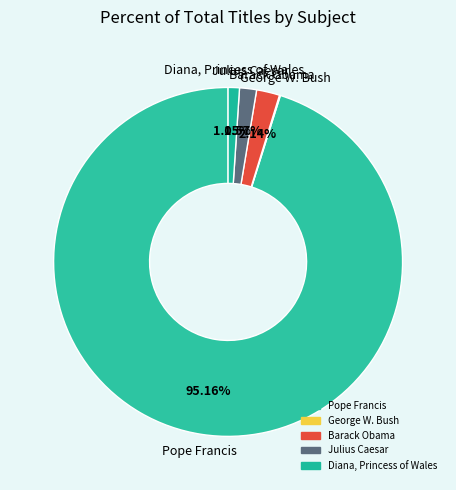

Which has a higher value, George W. Bush or Barack Obama?

Barack Obama